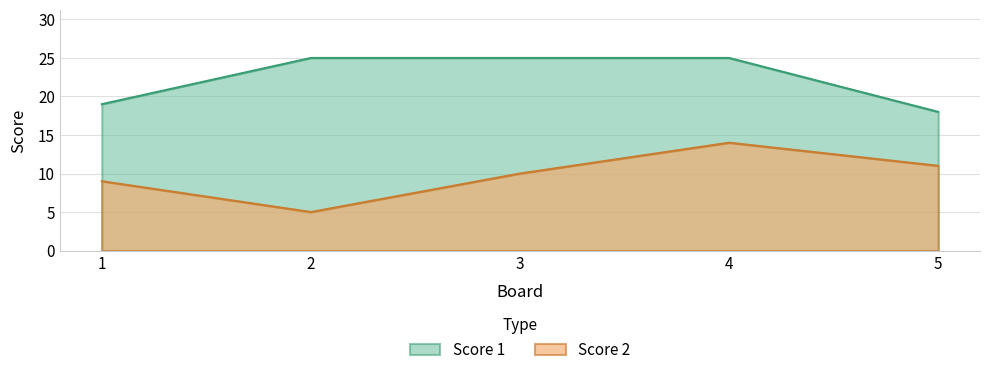

What is the greatest value displayed?

25